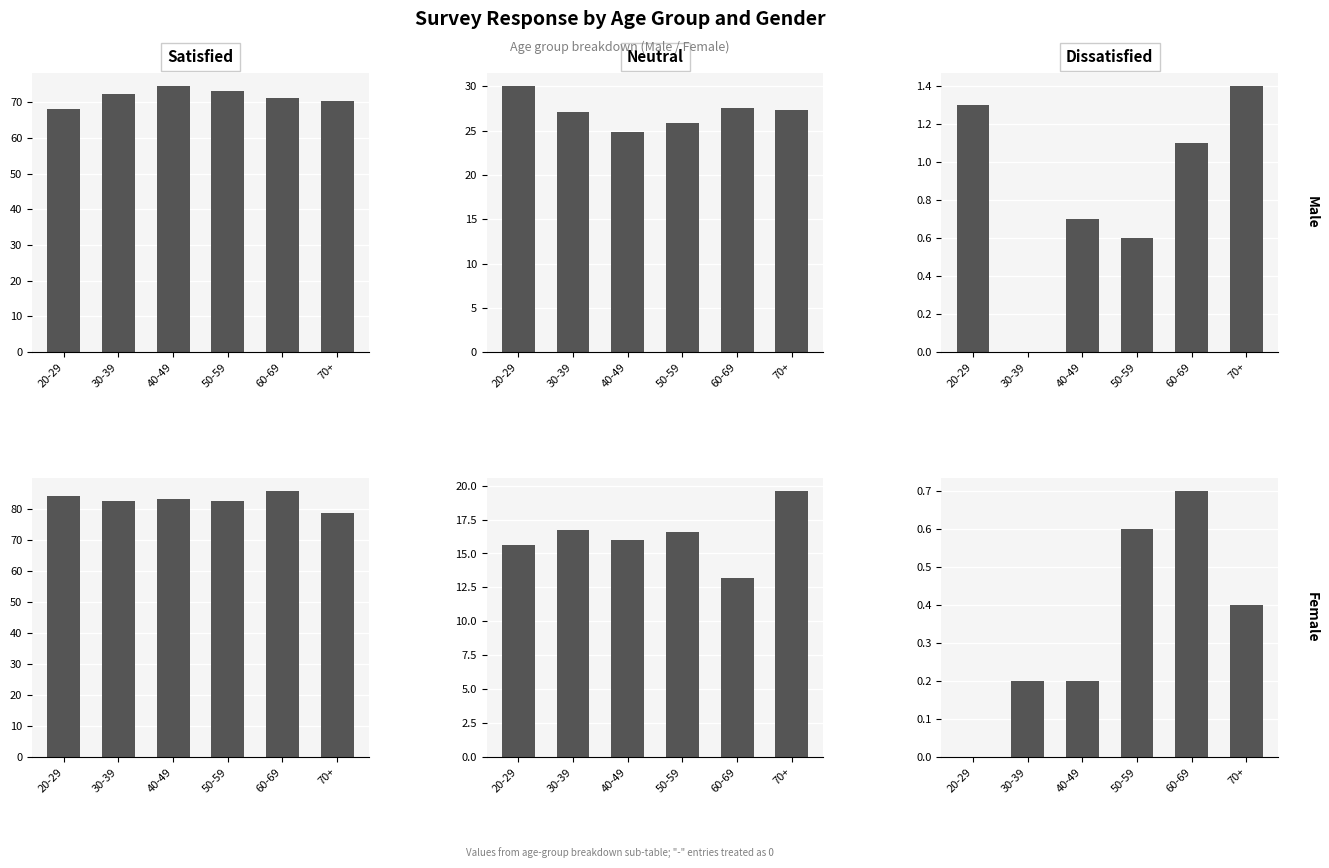

Are the bars horizontal?

No